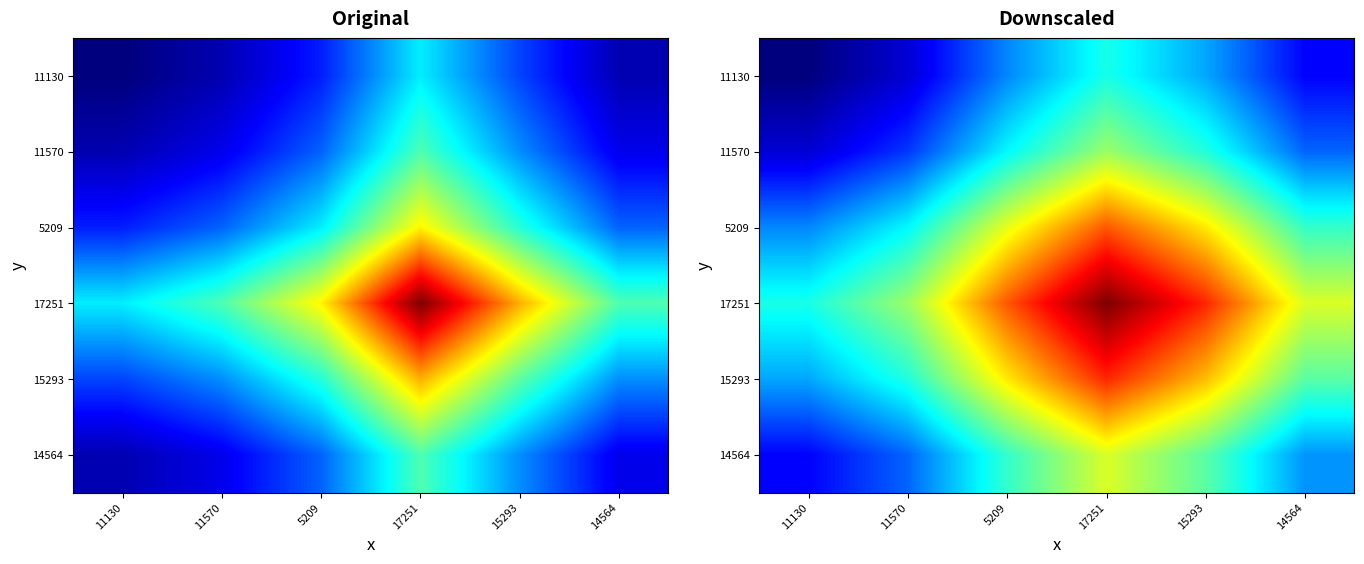

At which category is the sum across all series the highest?

17251